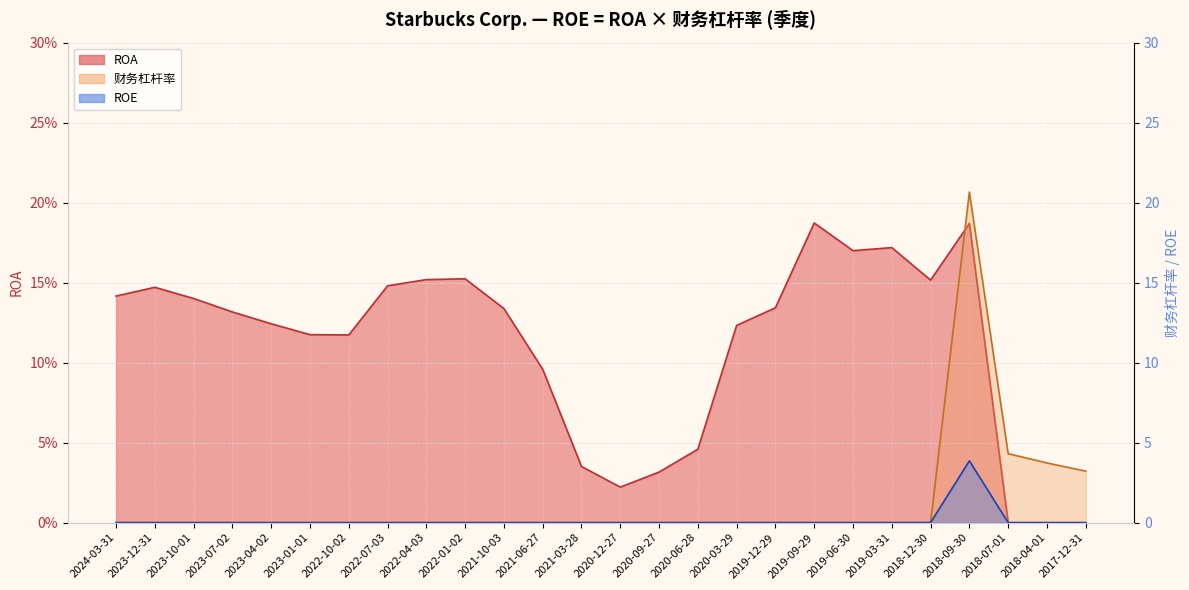

What is the label of the 1st point from the right?

2017-12-31